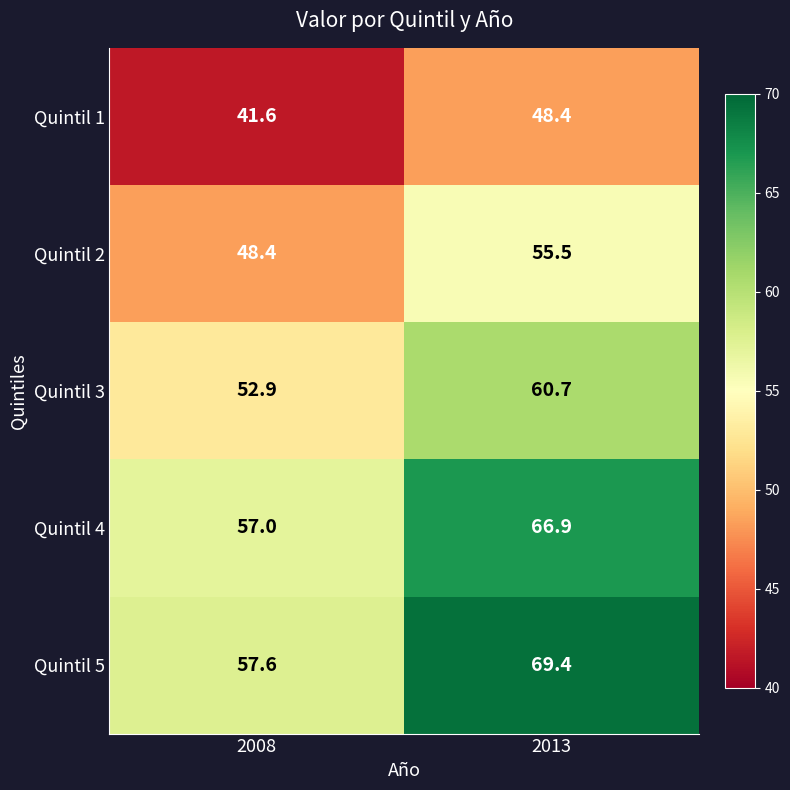

True or false: Quintil 3 has a value of 60.7 at 2013.

True